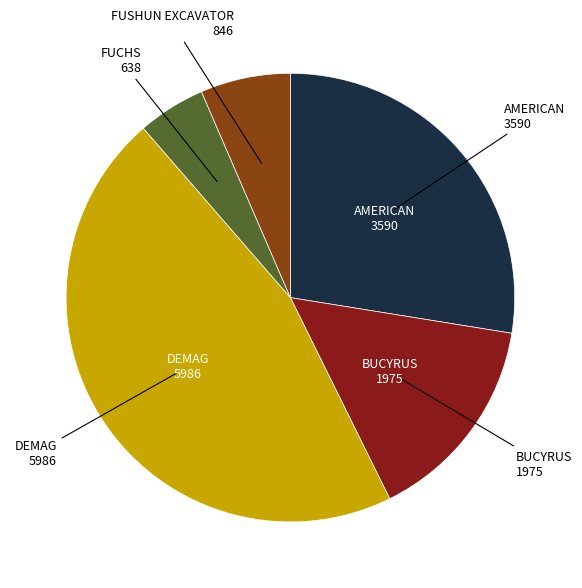

Is there a majority slice in this chart?

No